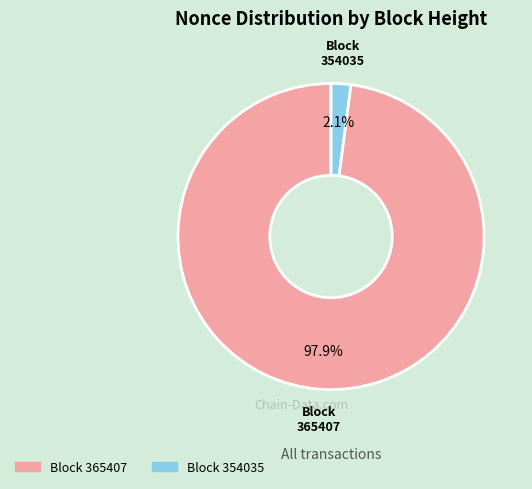

Count the number of slices in the pie.

2